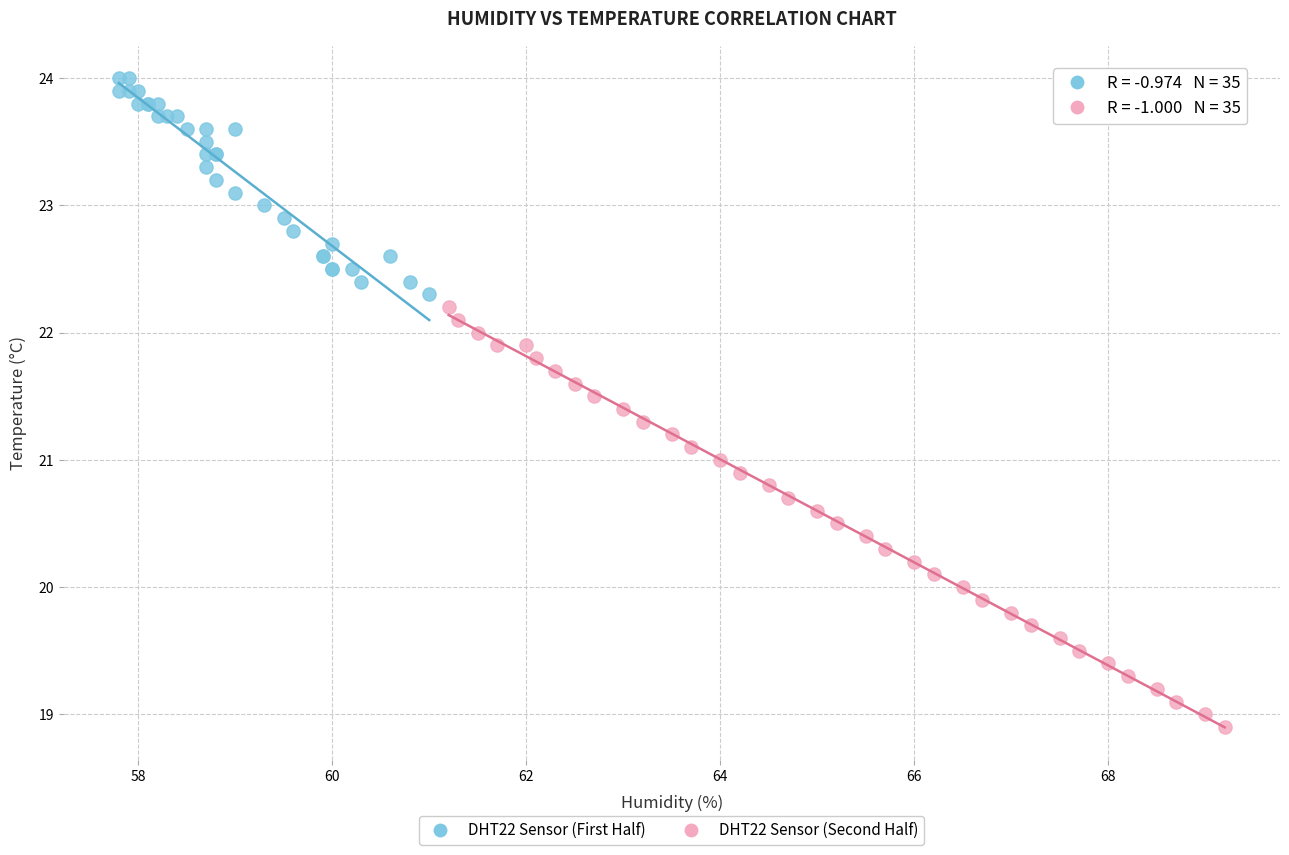

Which series contains the lowest Y value?

DHT22 Sensor (Second Half)